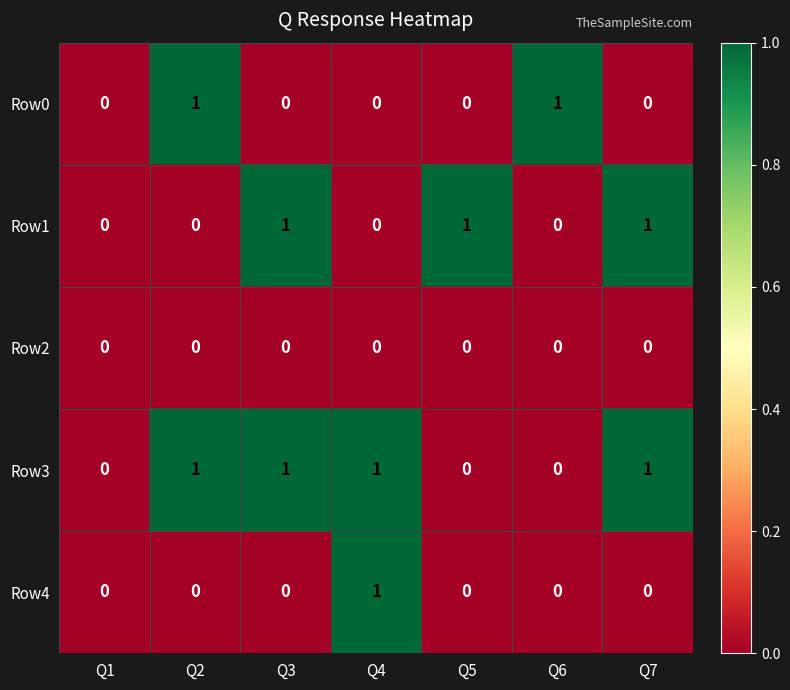

Between Q3 and Q5, which series saw the biggest shift?

Row3